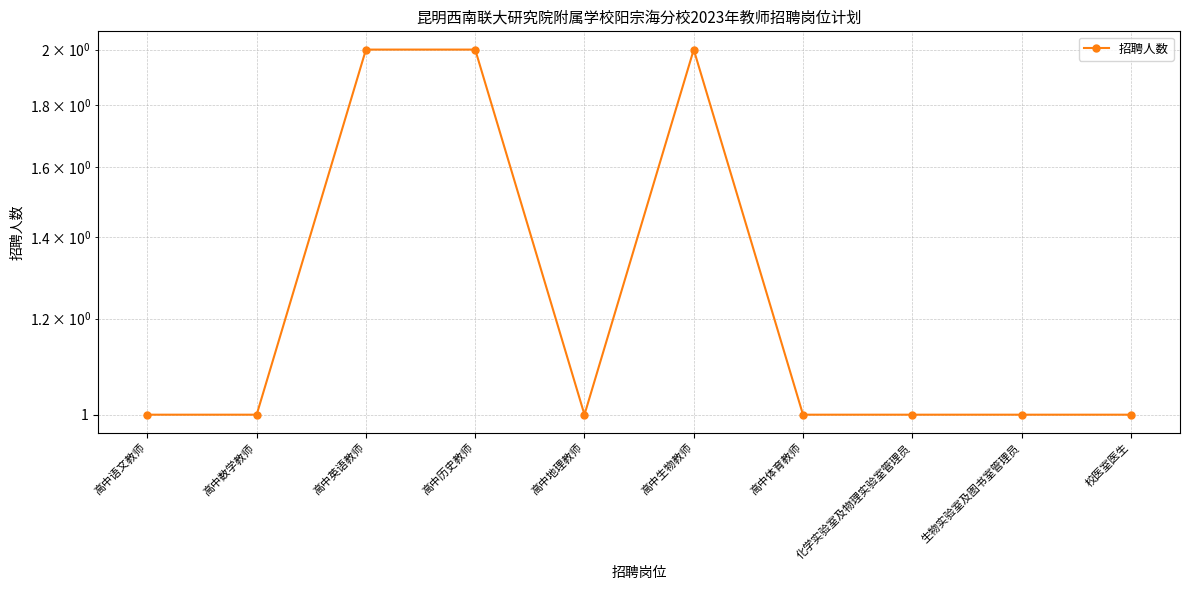

How many points are lower than both their immediate neighbors (excluding endpoints)?

1